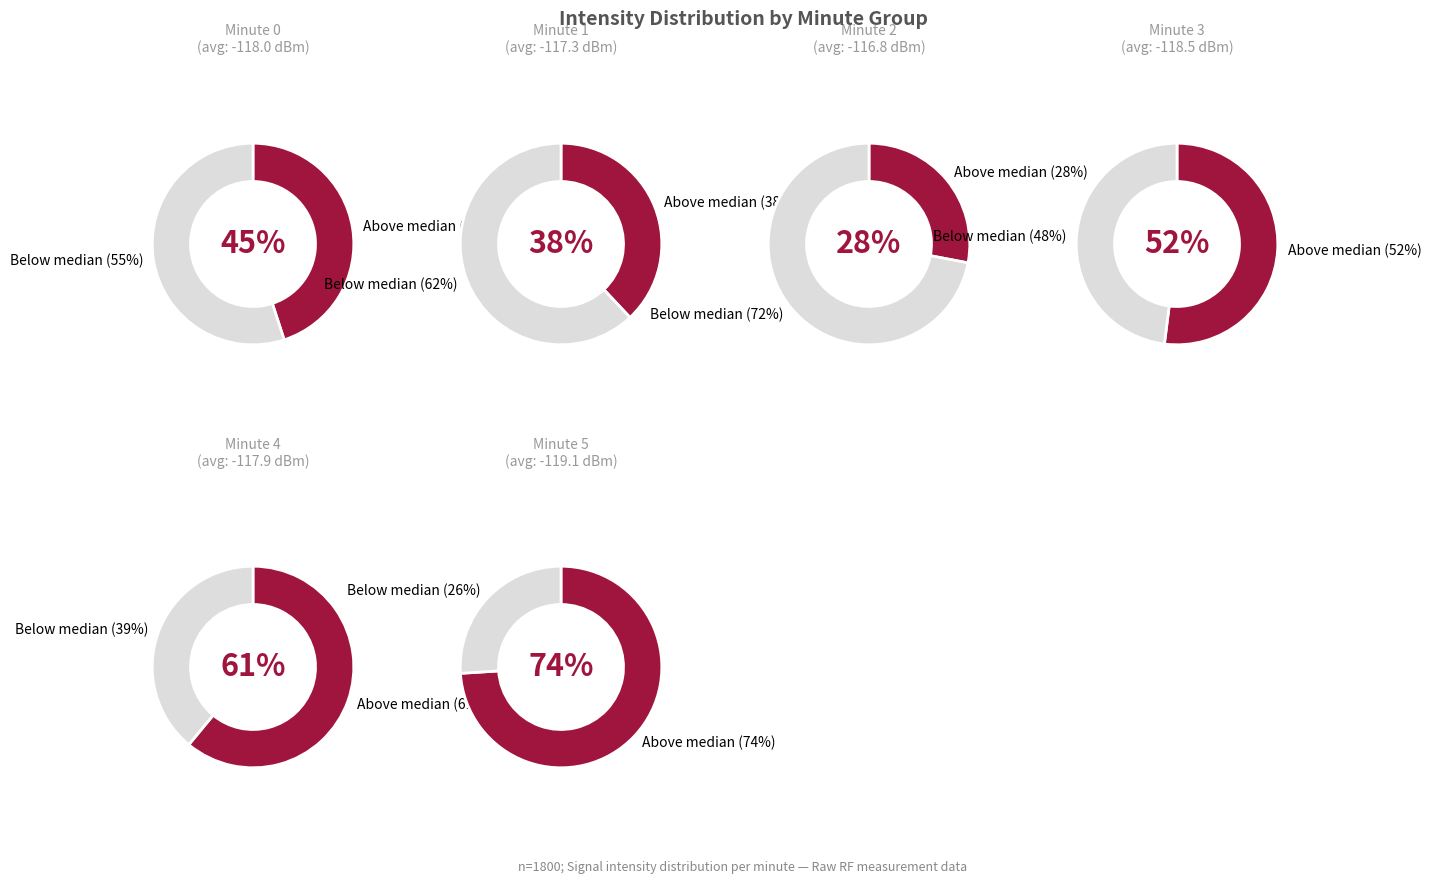

The 24 slice represents 8% of the pie. True or false?

False